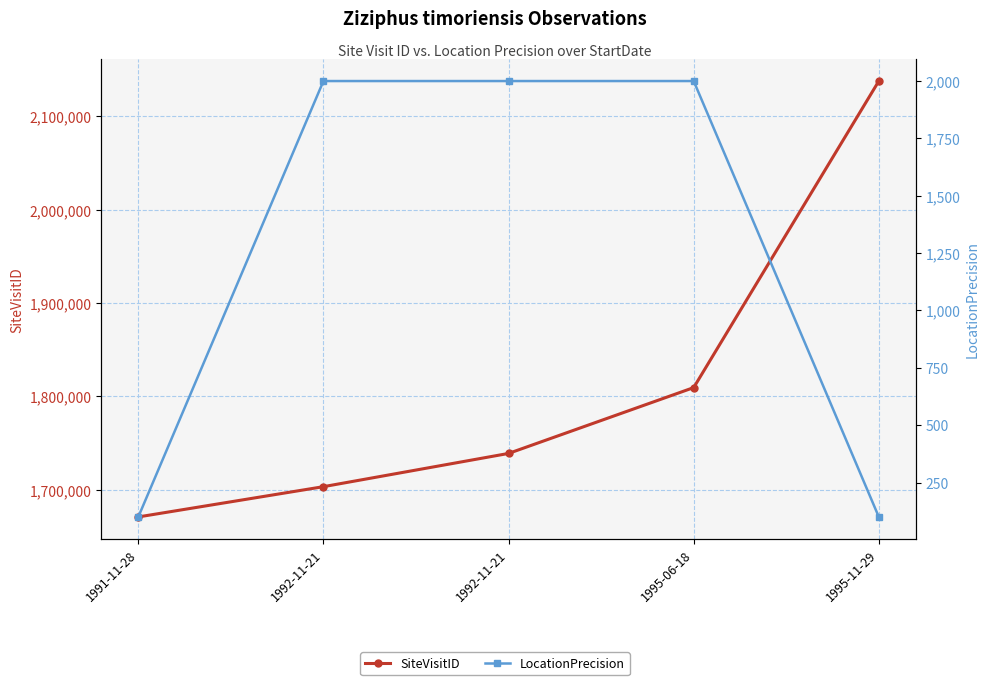

True or false: SiteVisitID and LocationPrecision intersect in this chart.

False